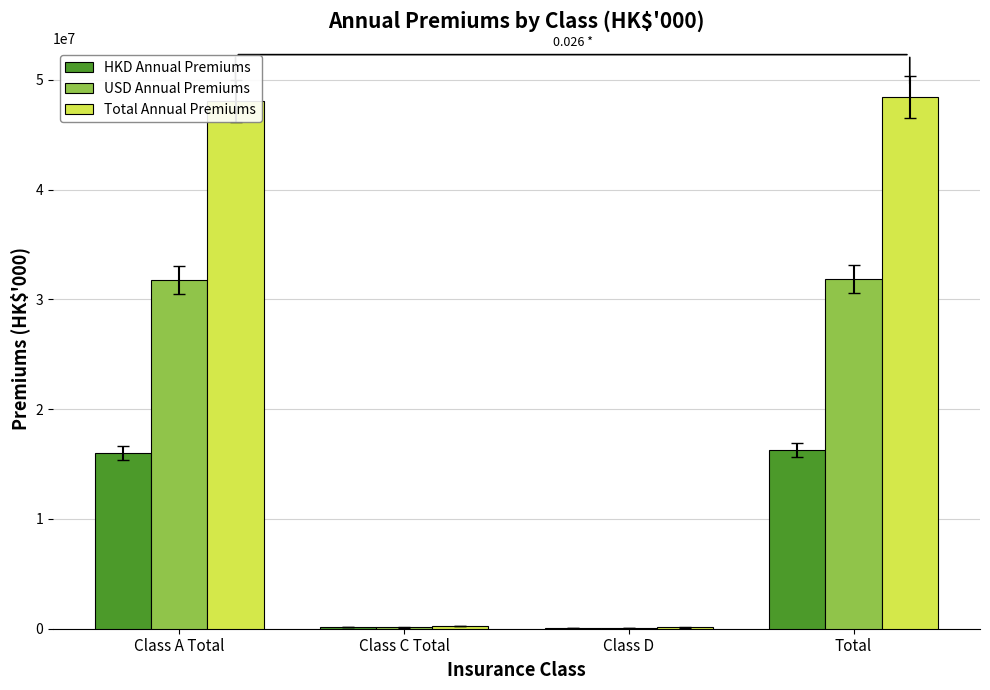

Which series has the largest total across all categories?

Total Annual Premiums